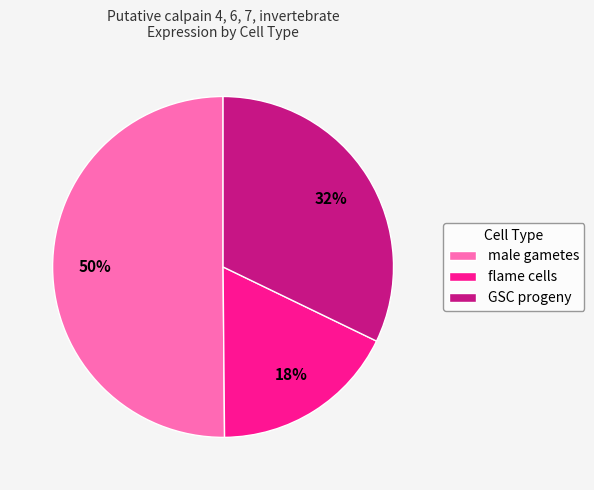

Is the sum of male gametes and flame cells greater than half?

Yes